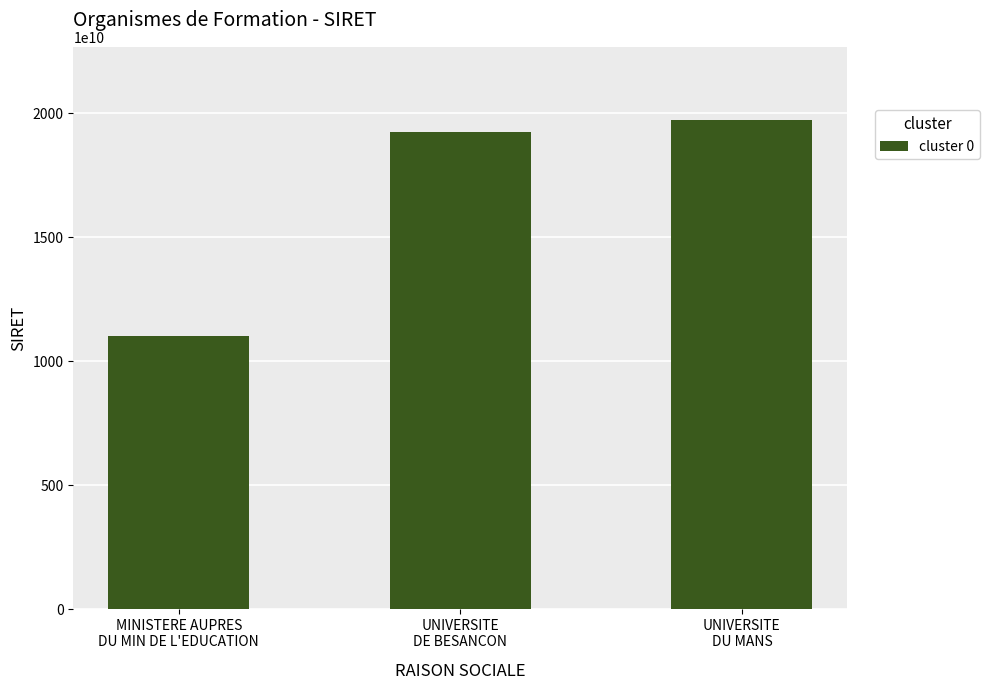

What is the value of the 2nd bar from the left?

19251215000363